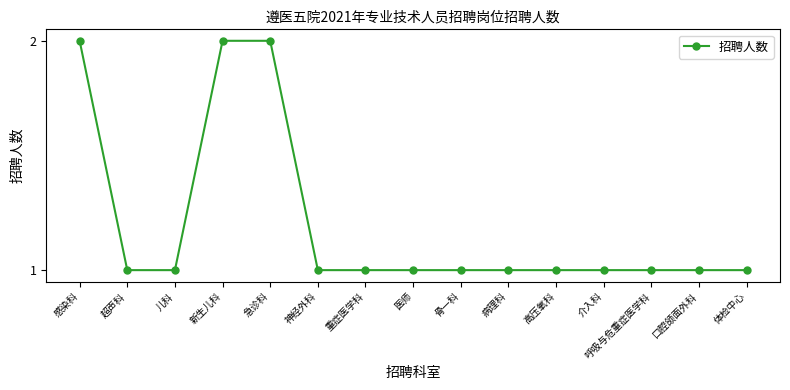

What is the sum of all values?

18